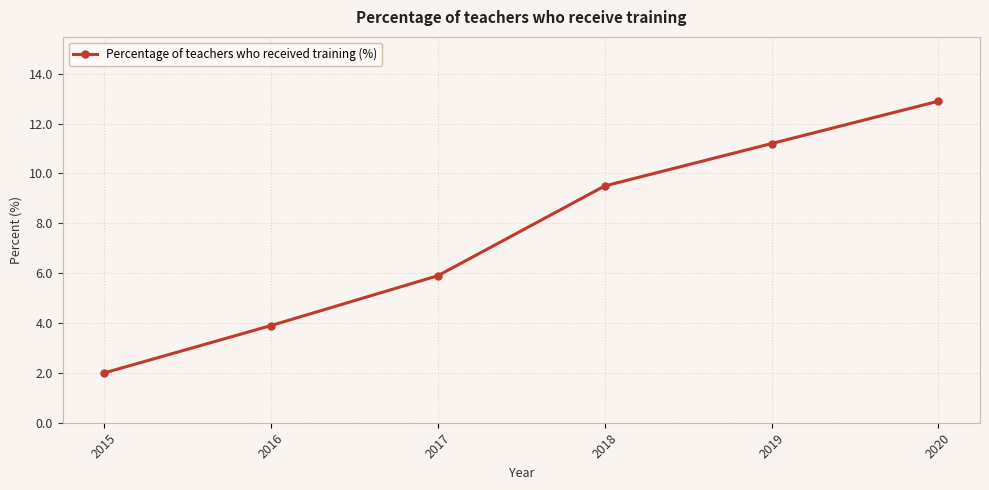

What is the difference between the maximum and second lowest values?

9.0